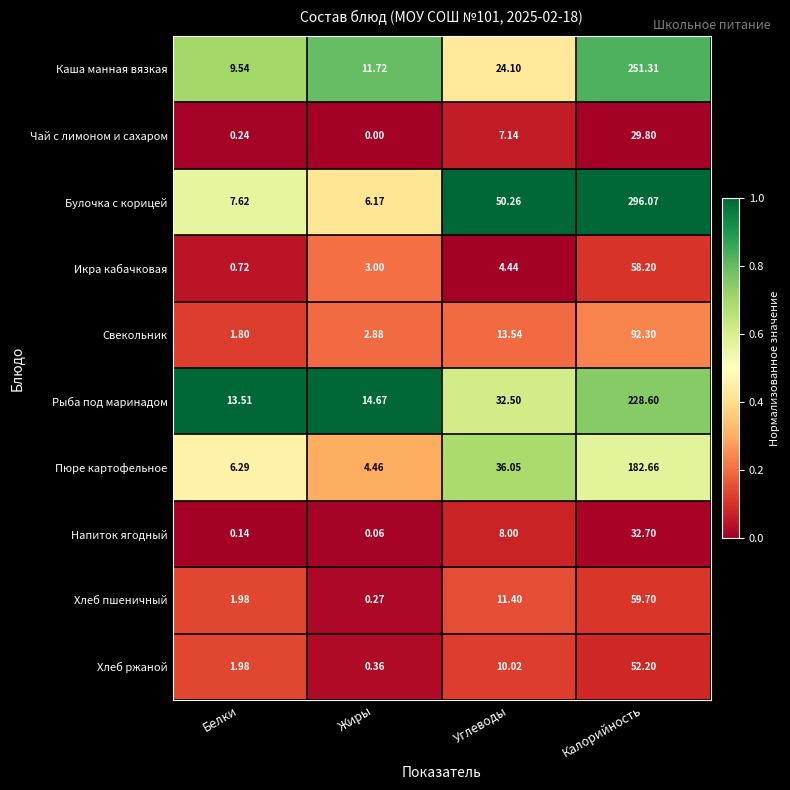

Which category has the highest value in the Хлеб пшеничный series?

Калорийность